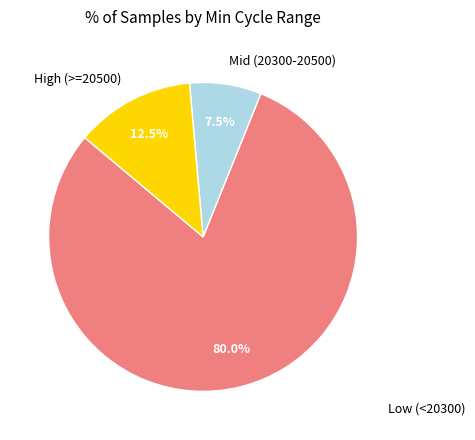

How many slices are in this pie chart?

3